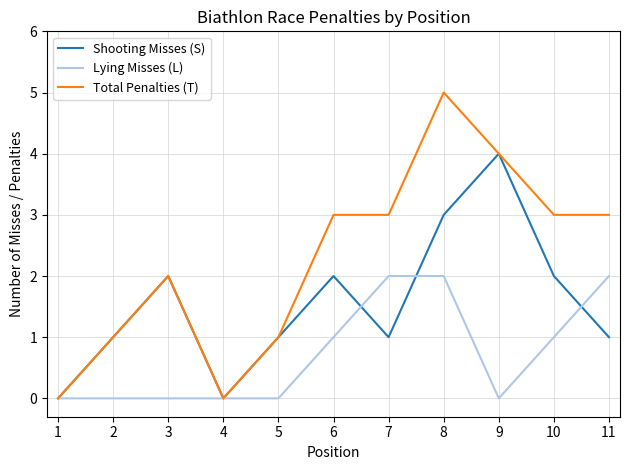

Where is Total Penalties (T) nearest to the value 2?

3